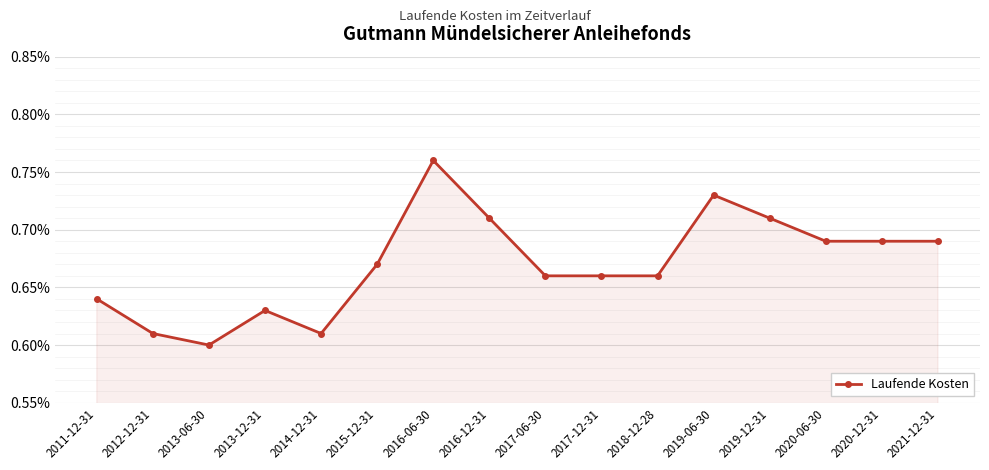

The value at 2015-12-31 is 0.3. True or false?

False